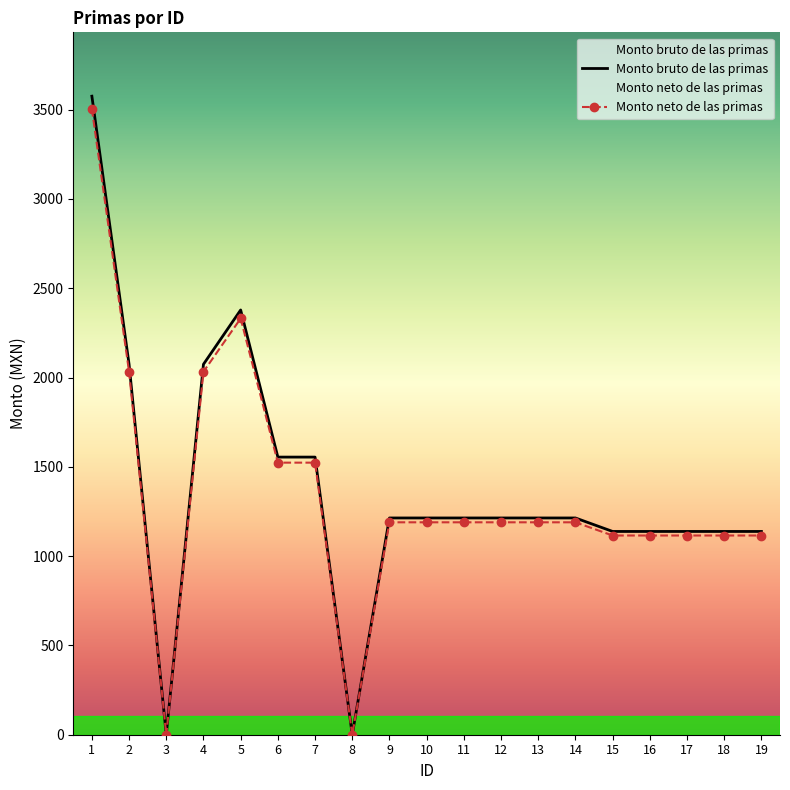

Reading left to right, transcribe all the data shown in this chart.

Monto bruto de las primas: 3575.3	2074.2	0.0	2074.2	2378.3	1554.5	1554.5	0.0	1213.7	1213.7	1213.7	1213.7	1213.7	1213.7	1138.2	1138.2	1138.2	1138.2	1138.2
Monto neto de las primas: 3503.8	2032.7	0.0	2032.7	2330.8	1523.4	1523.4	0.0	1189.4	1189.4	1189.4	1189.4	1189.4	1189.4	1115.4	1115.4	1115.4	1115.4	1115.4